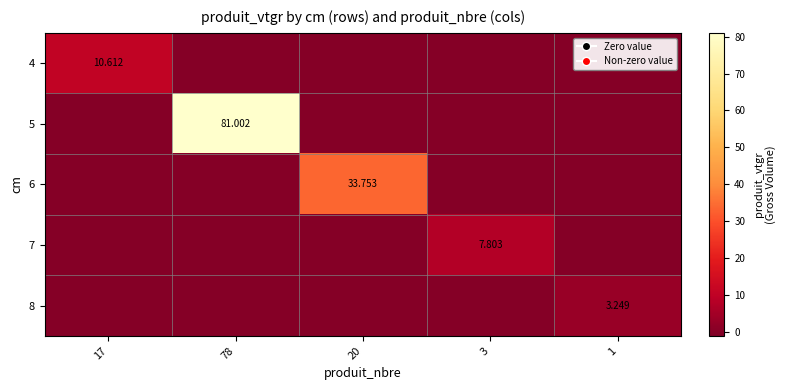

What is the greatest value displayed?

81.0